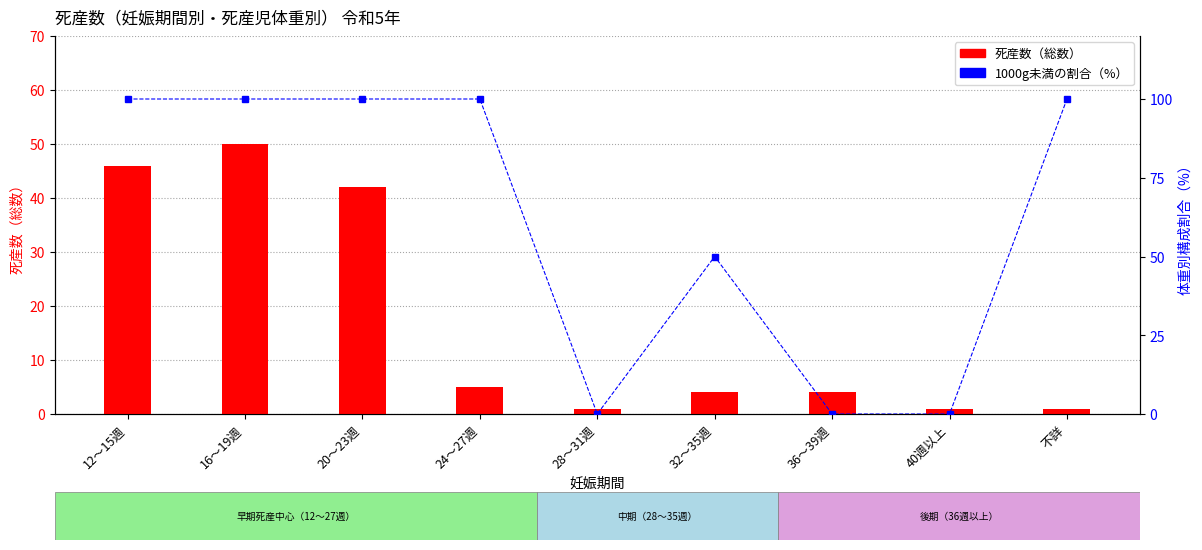

How many groups of bars are there?

9